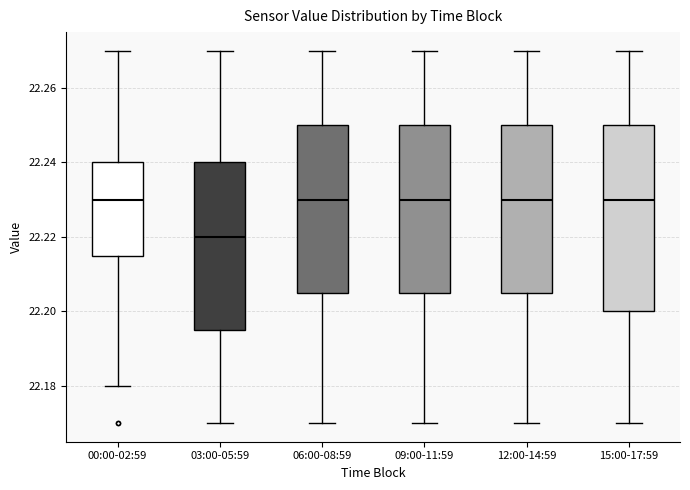

Reading left to right, read every box against the y-axis: the position of its median line, the range the box covers, and the ends of its whiskers. The values are not printed on the chart, so give them approximately, as read against the axis.

00:00-02:59: median 22.230, box 22.216 to 22.240, whiskers 22.180 to 22.270
03:00-05:59: median 22.220, box 22.196 to 22.240, whiskers 22.170 to 22.270
06:00-08:59: median 22.230, box 22.206 to 22.250, whiskers 22.170 to 22.270
09:00-11:59: median 22.230, box 22.206 to 22.250, whiskers 22.170 to 22.270
12:00-14:59: median 22.230, box 22.206 to 22.250, whiskers 22.170 to 22.270
15:00-17:59: median 22.230, box 22.200 to 22.250, whiskers 22.170 to 22.270